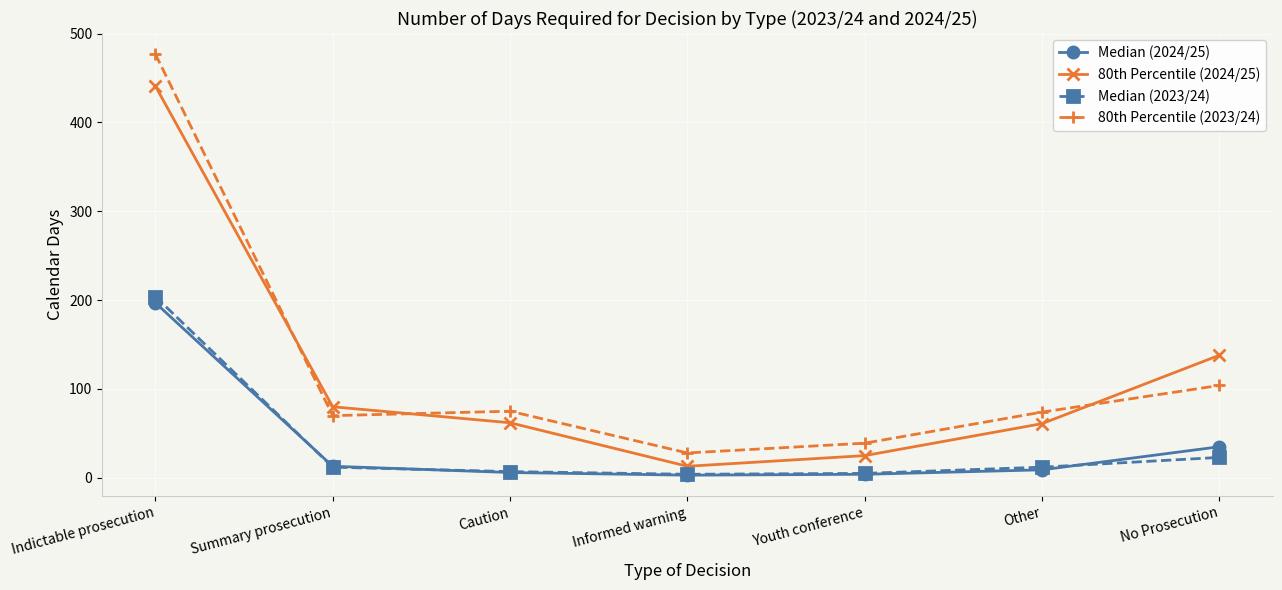

True or false: Median (2024/25) and 80th Percentile (2023/24) intersect in this chart.

False